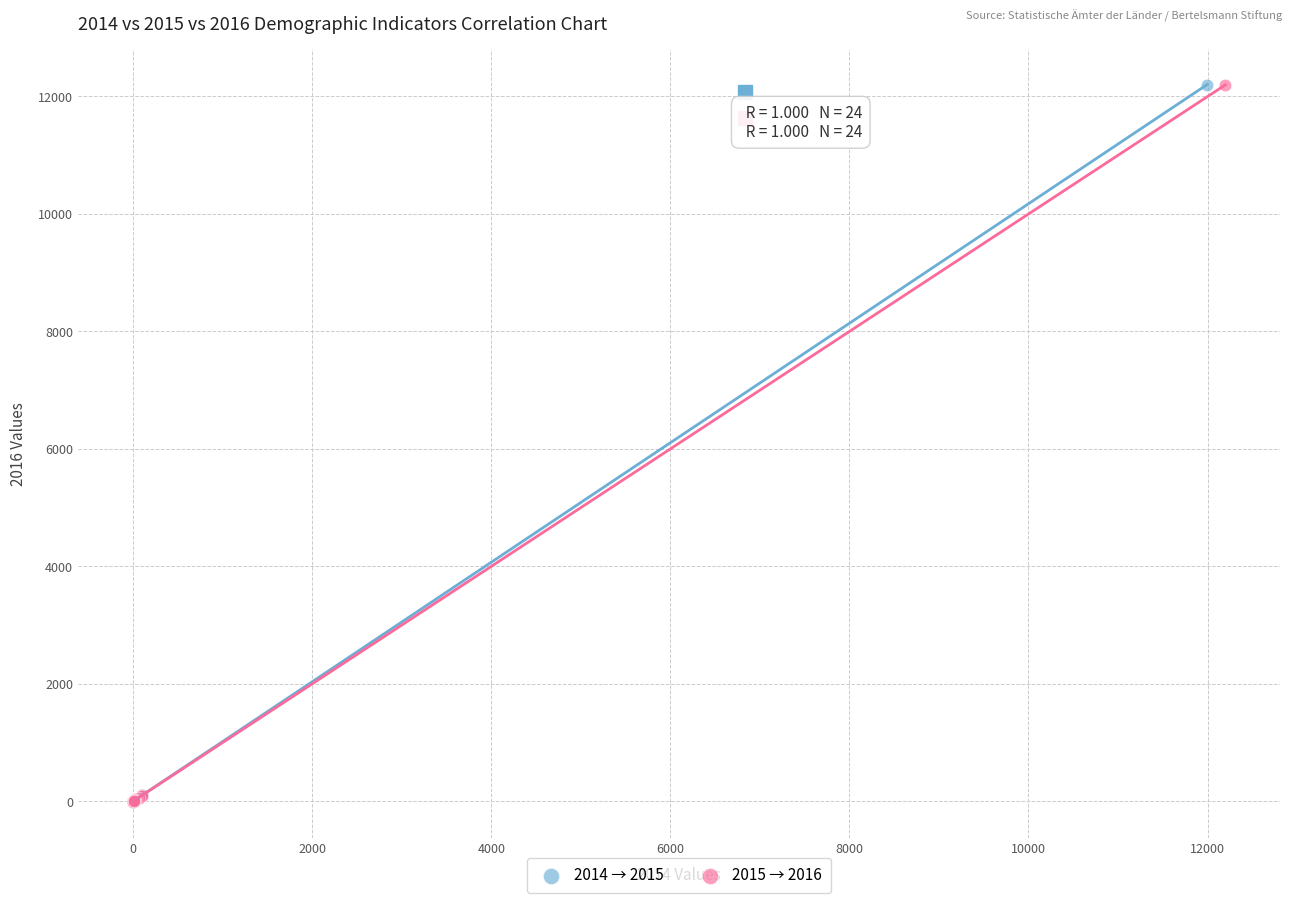

What are all the series names shown in the legend?

2014 → 2015, 2015 → 2016